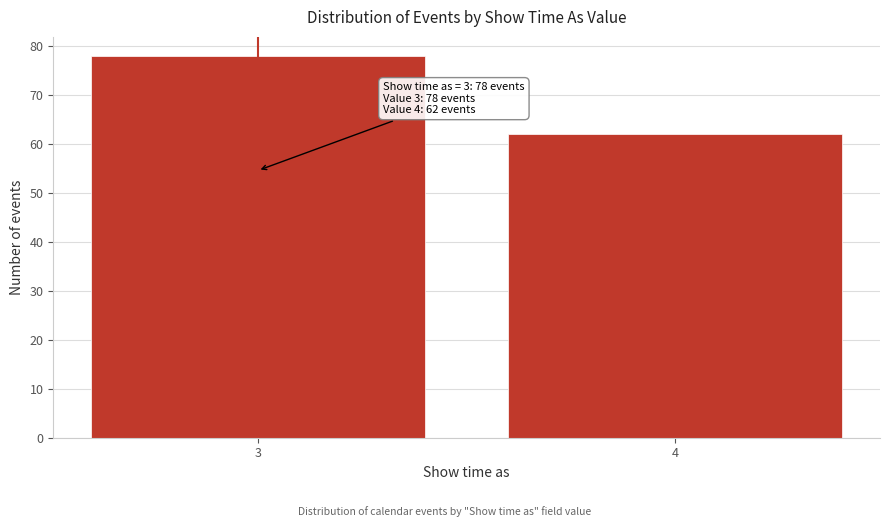

Reading left to right, list all the values displayed in this chart.

78	62